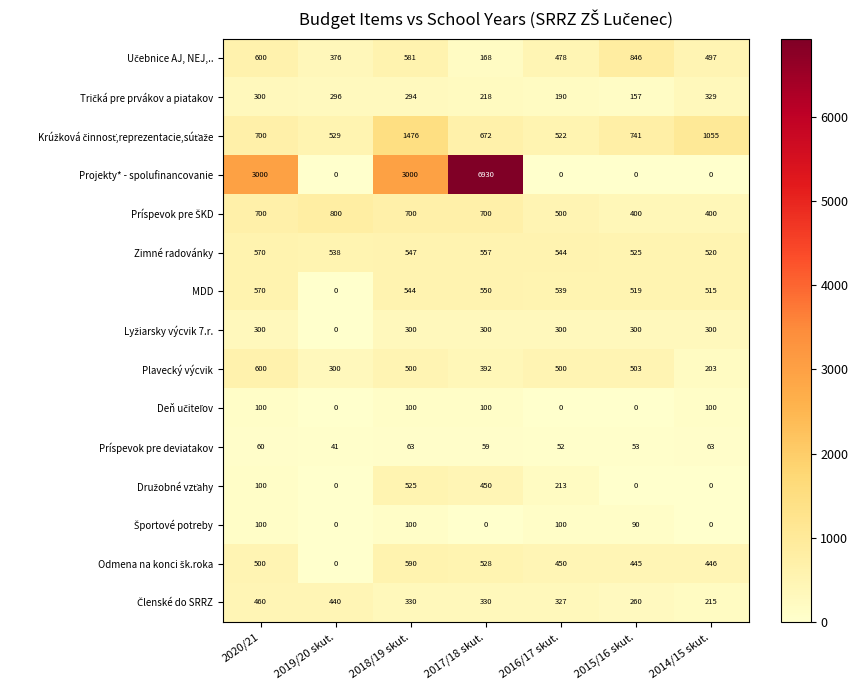

True or false: MDD has a value of 550 at 2017/18 skut..

True